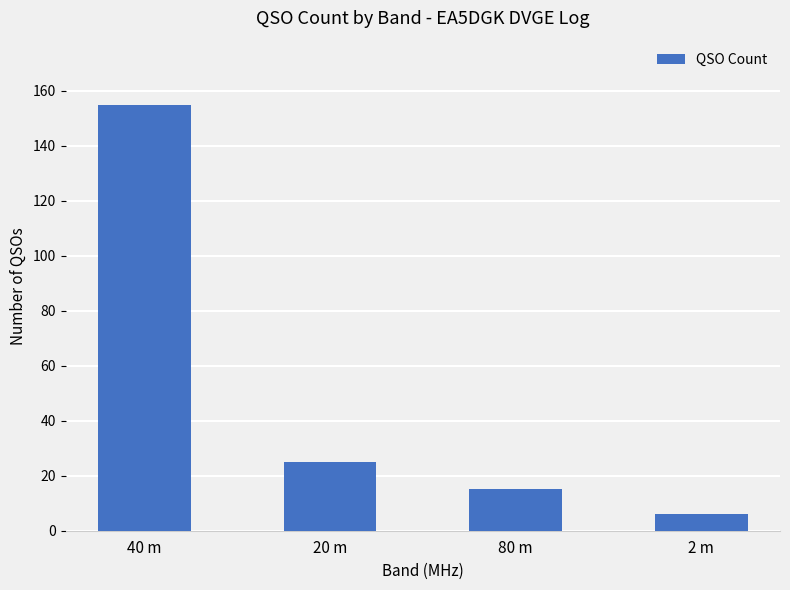

How many series are shown in this chart?

1